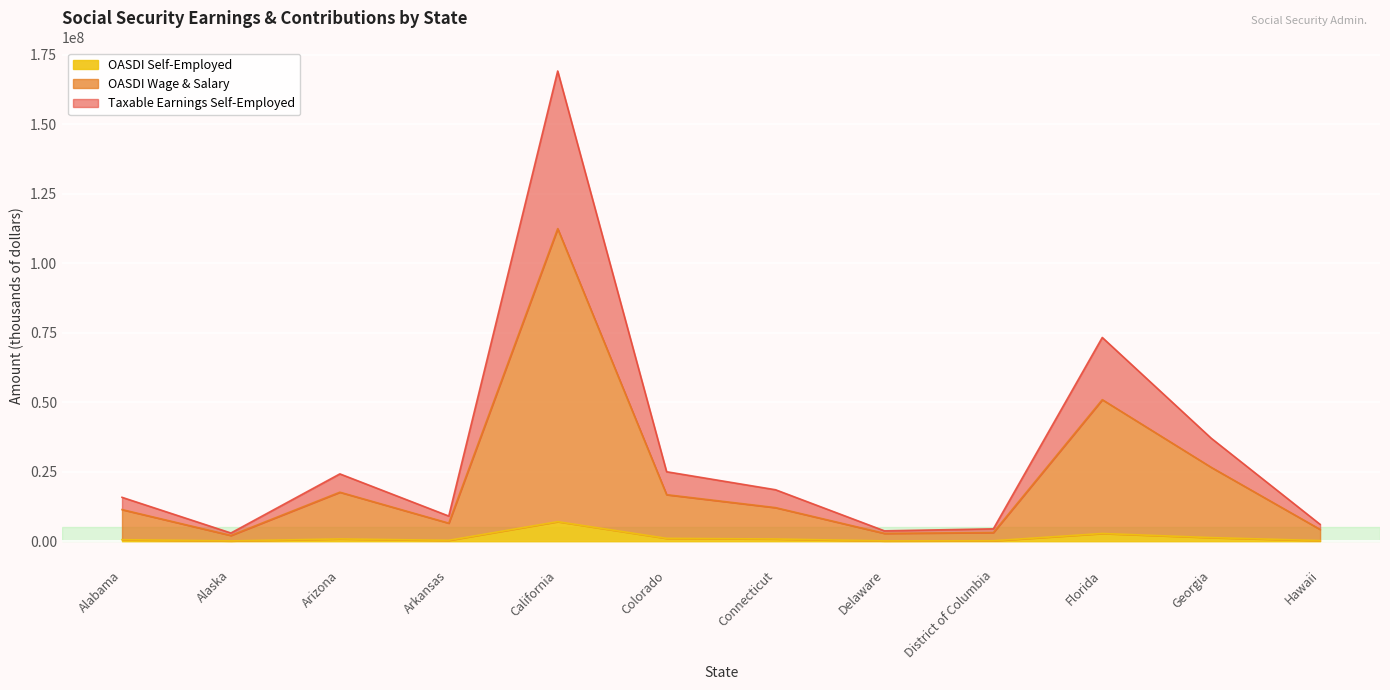

True or false: Taxable Earnings Wage & Salary and Taxable Earnings Total cross at least once.

False